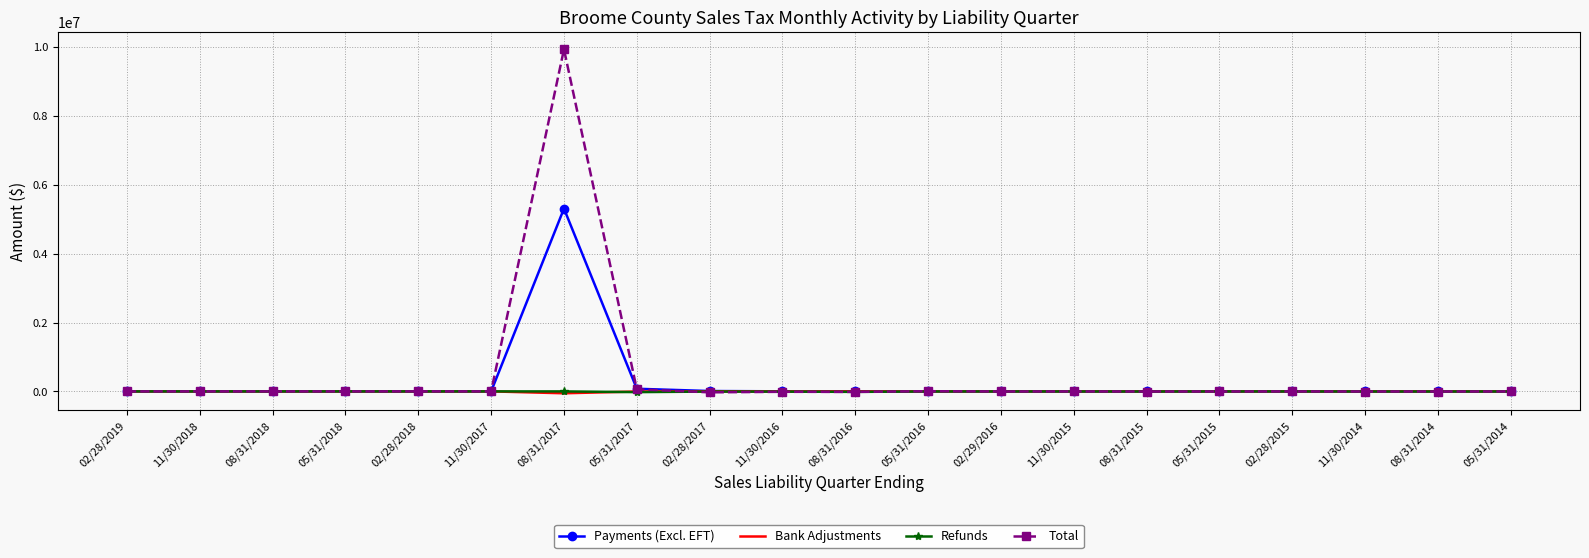

Which series has the widest spread of values?

Total